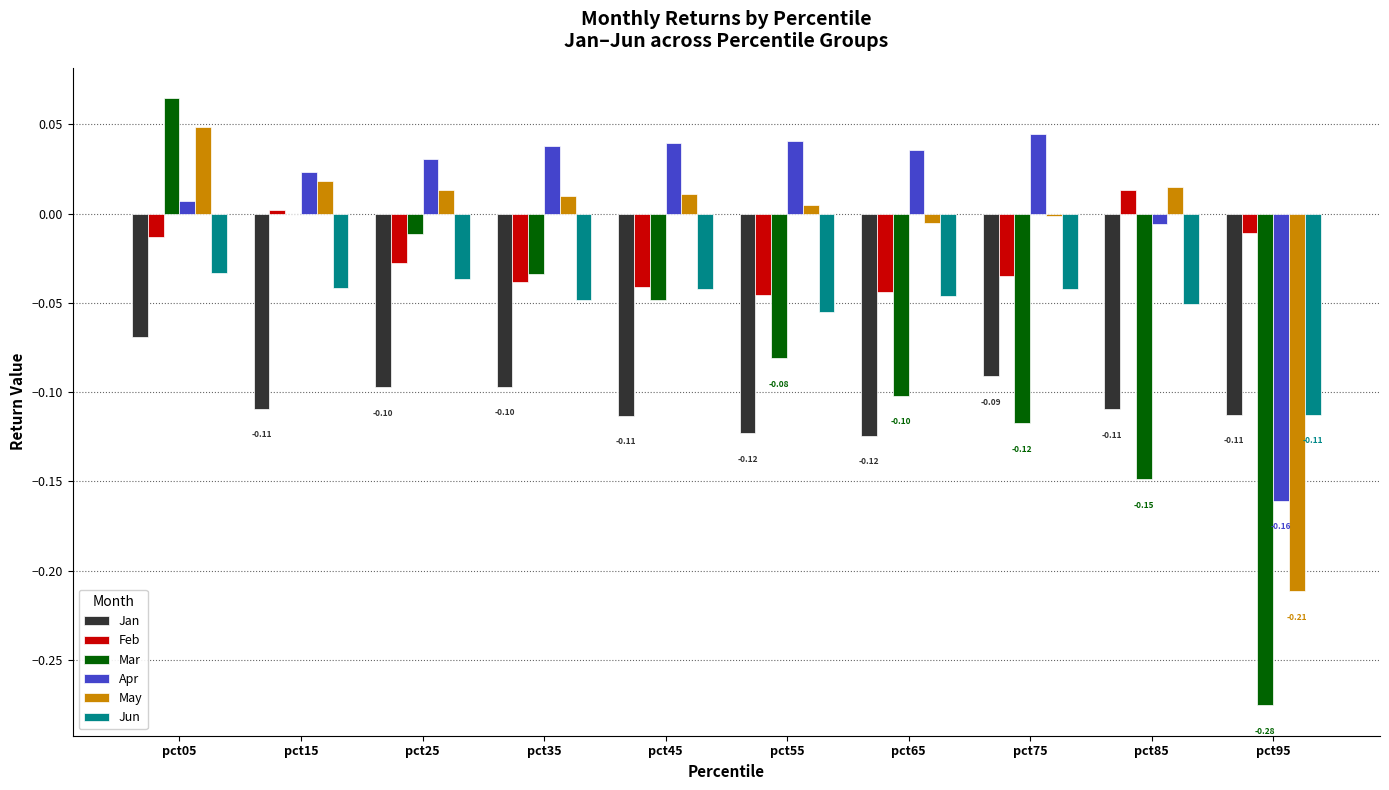

Count the number of categories in the chart.

10